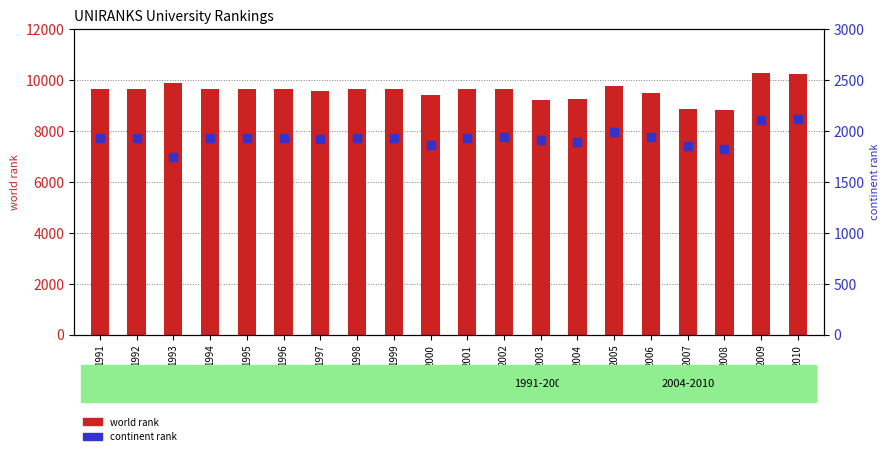

At how many categories does at least one series exceed 7965?

20